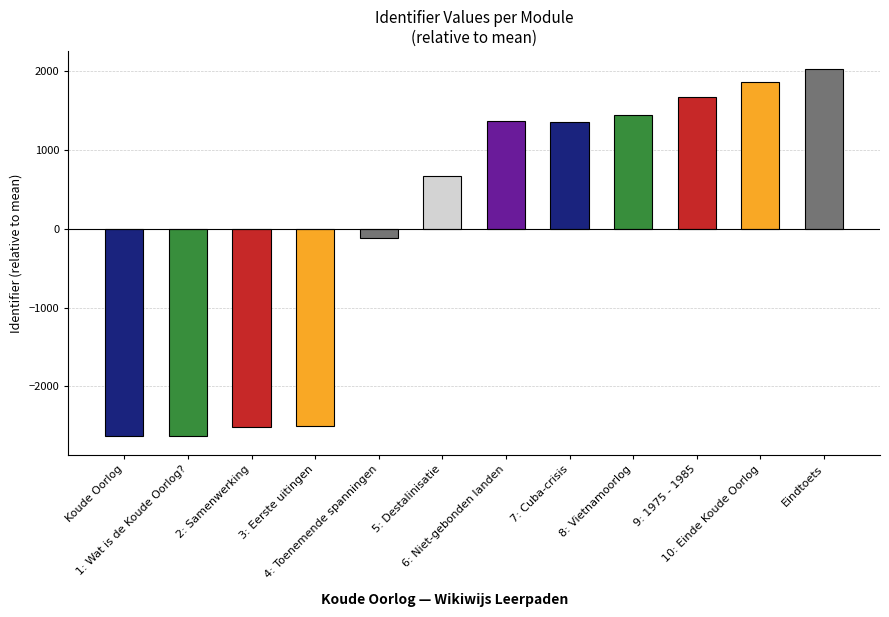

Are the bars horizontal?

No